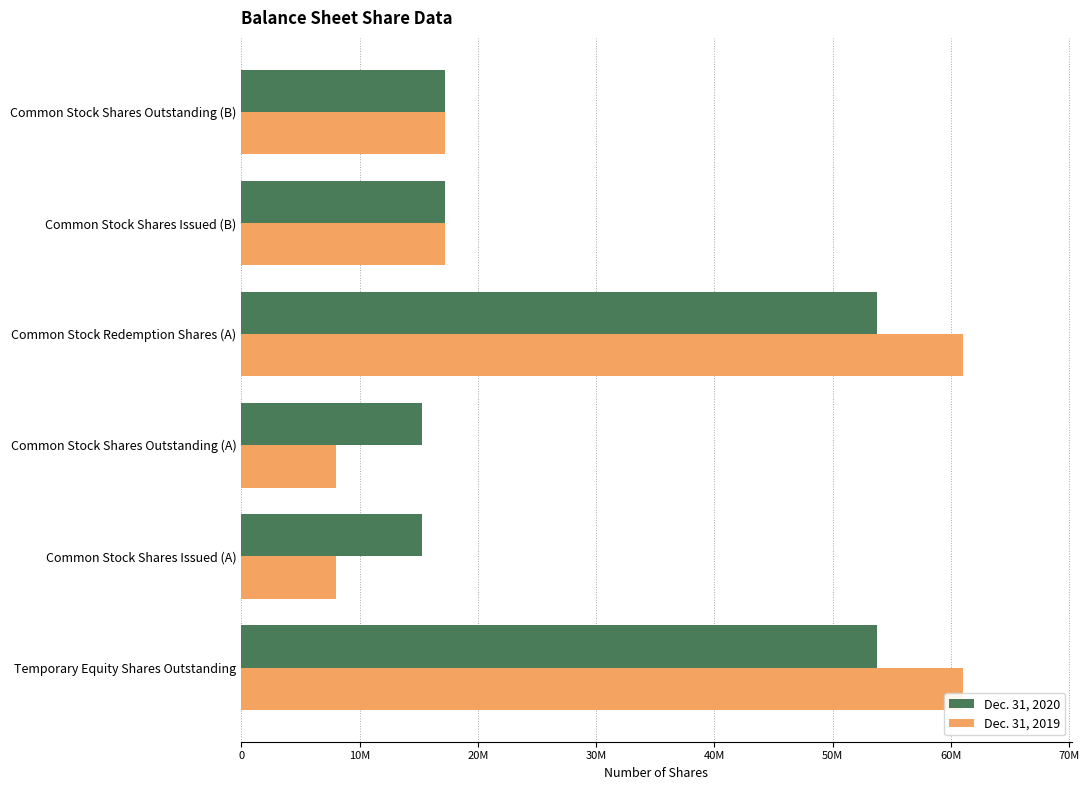

What are all the series names shown in the legend?

Dec. 31, 2020, Dec. 31, 2019